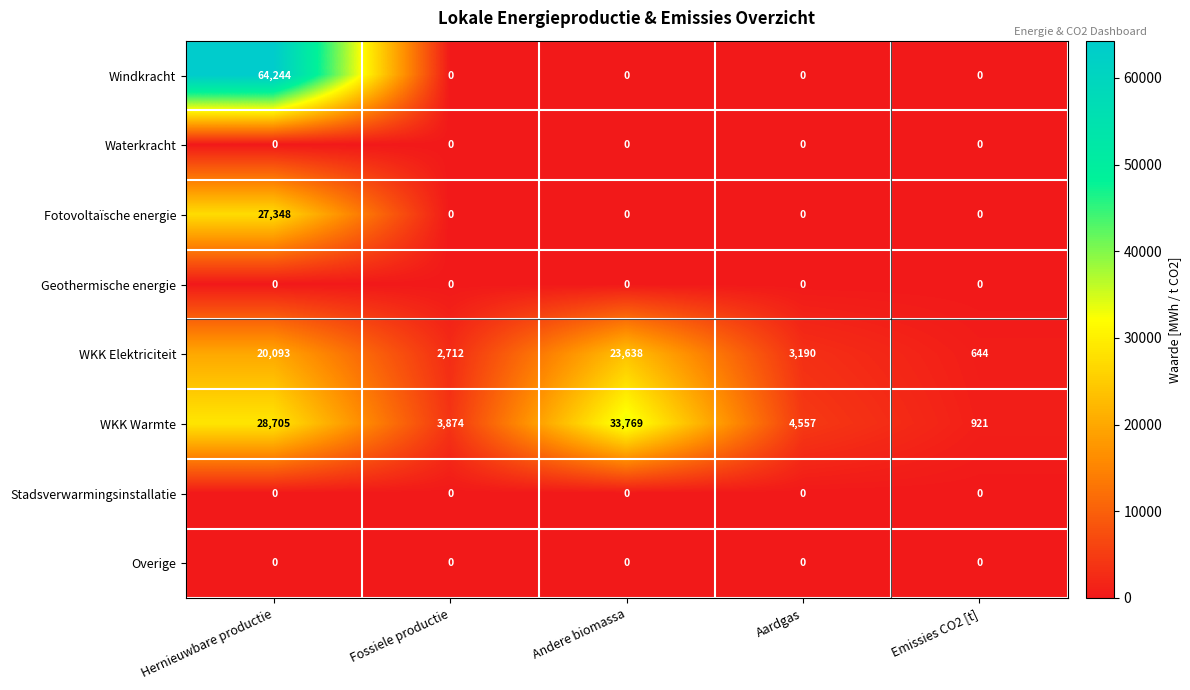

Which series has the largest total across all categories?

WKK Warmte